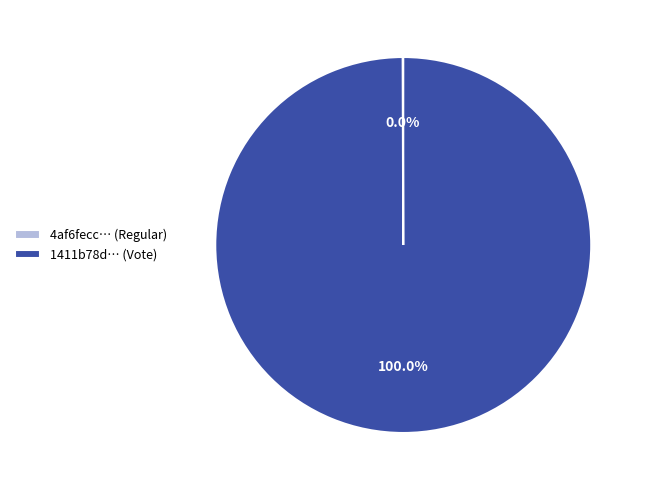

Which slice represents more than half of the pie?

1411b78d… (Vote)